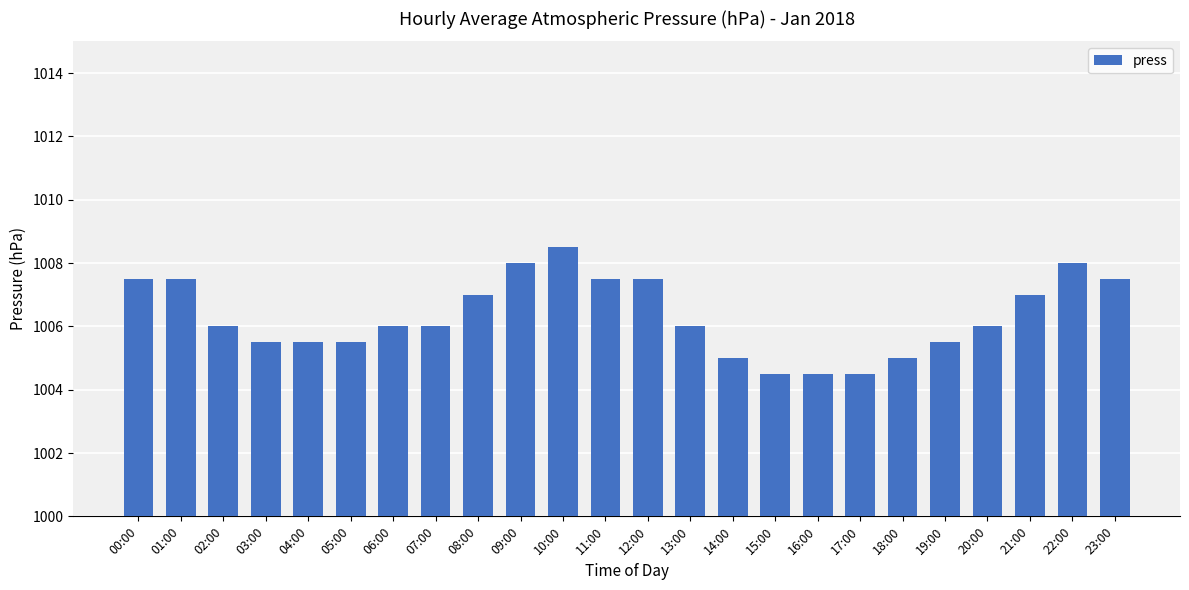

The chart shows a value of 1006.0 at 02:00. True or false?

True